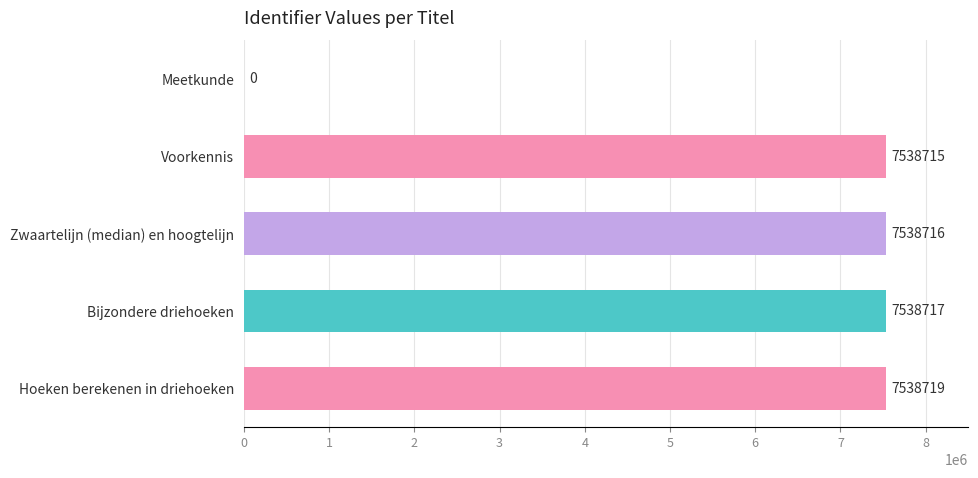

How many positive values are there?

4